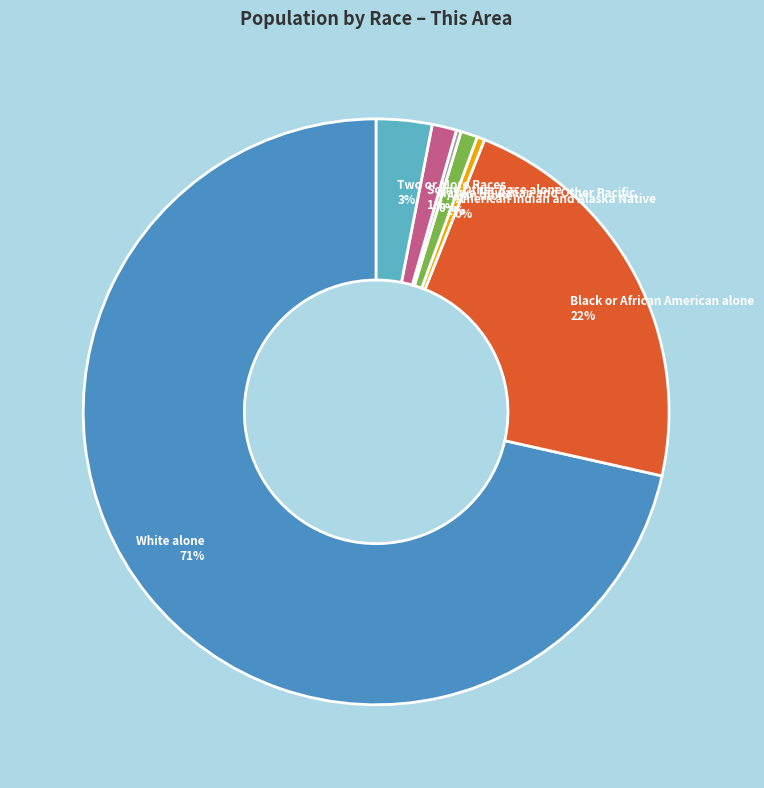

Is it true that Black or African American alone is 22% of the pie?

True